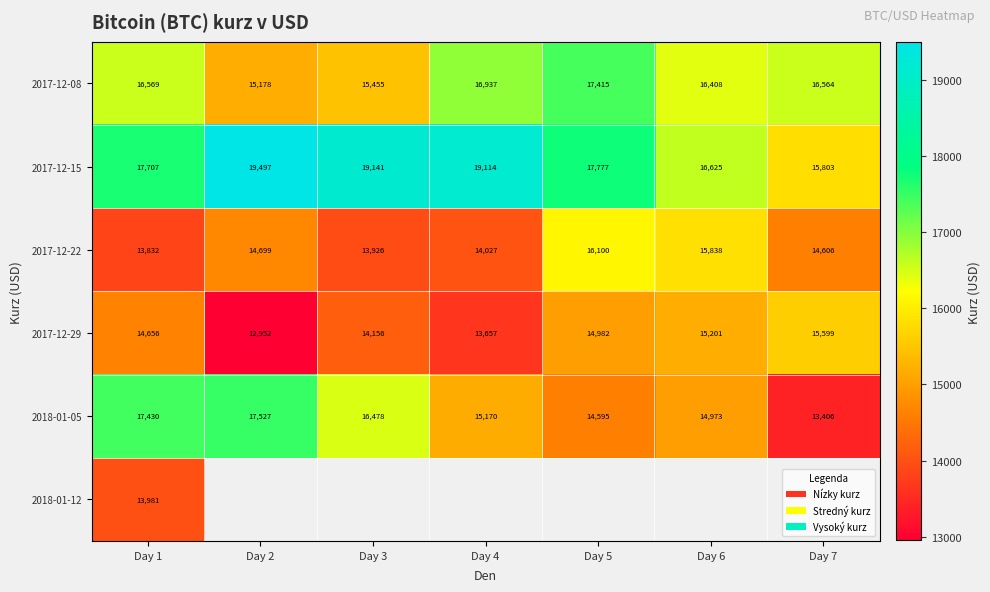

Which category has the highest value in the 2017-12-08 series?

Day 5